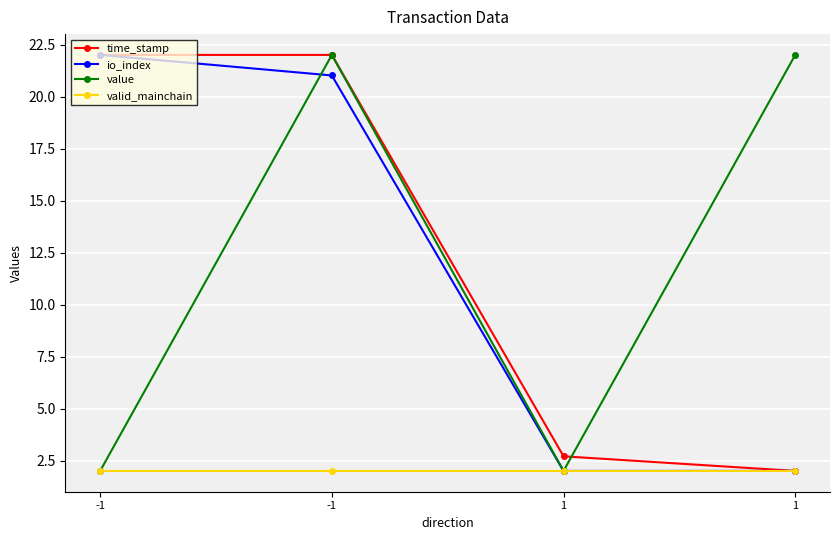

Reading right to left, extract all data points from this chart.

time_stamp: 1=2.0	1=2.7	-1=22.0	-1=22.0
io_index: 1=2.0	1=2.0	-1=21.0	-1=22.0
value: 1=22.0	1=2.0	-1=22.0	-1=2.0
valid_mainchain: 1=2.0	1=2.0	-1=2.0	-1=2.0